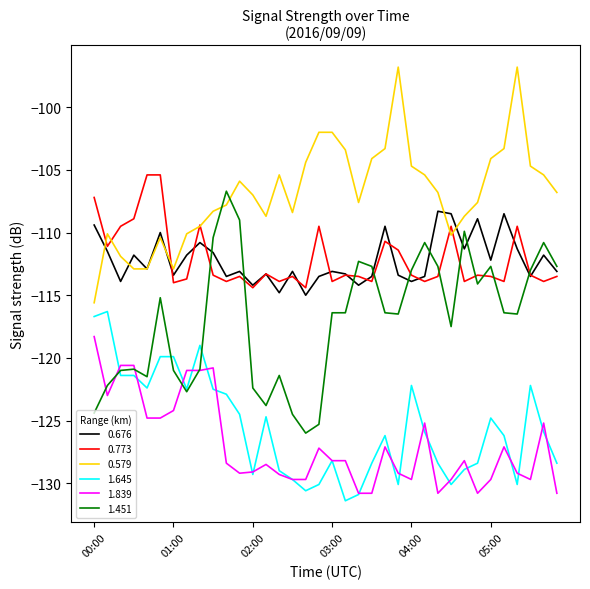

What is the difference between the maximum and second lowest values in the 0.676 series?

6.5